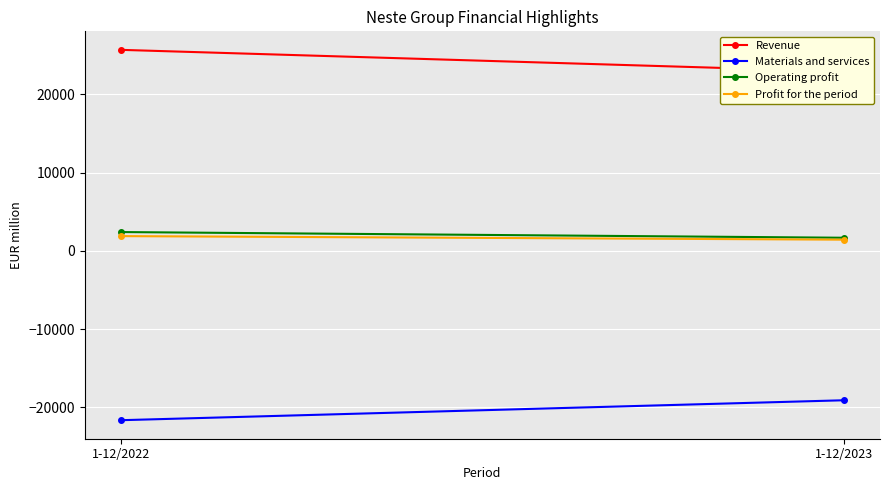

Is it true that Operating profit equals 3740 at 1-12/2022?

False